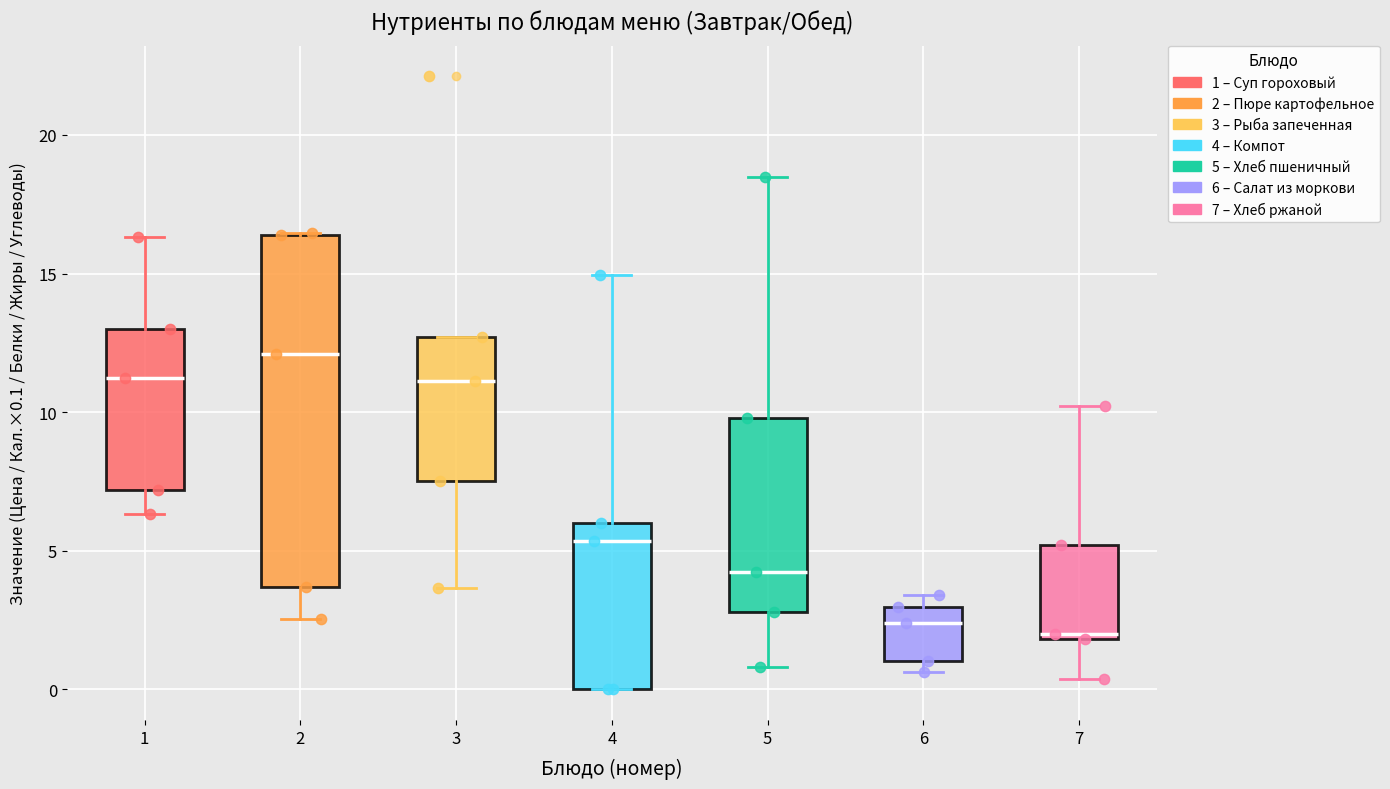

Where does the lower whisker of the box at x = 1 end on the y-axis? The values are not printed on the chart, so give them approximately, as read against the axis.

6.5